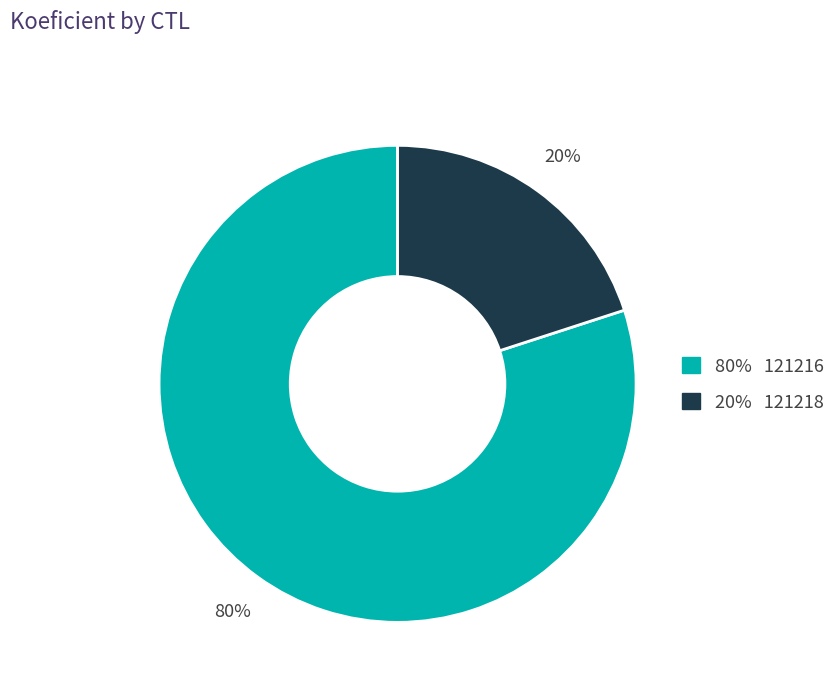

To the nearest percent, what is the difference between the largest and smallest slice percentages?

60%